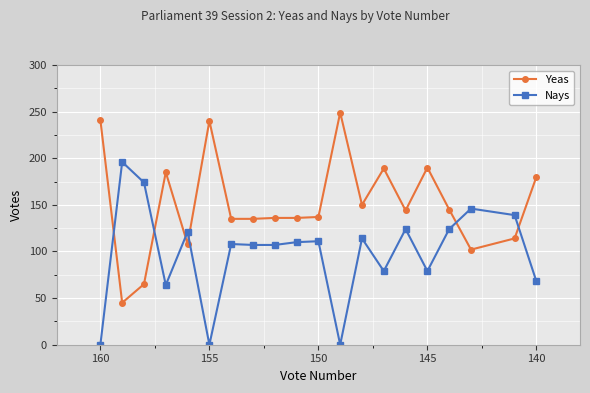

True or false: Nays has more than 0 interior local peaks.

True